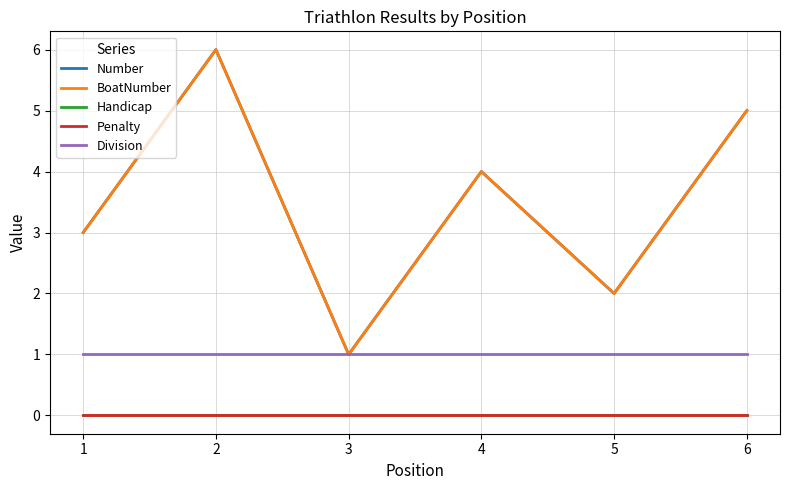

The Handicap series shows 0 at 3. True or false?

True